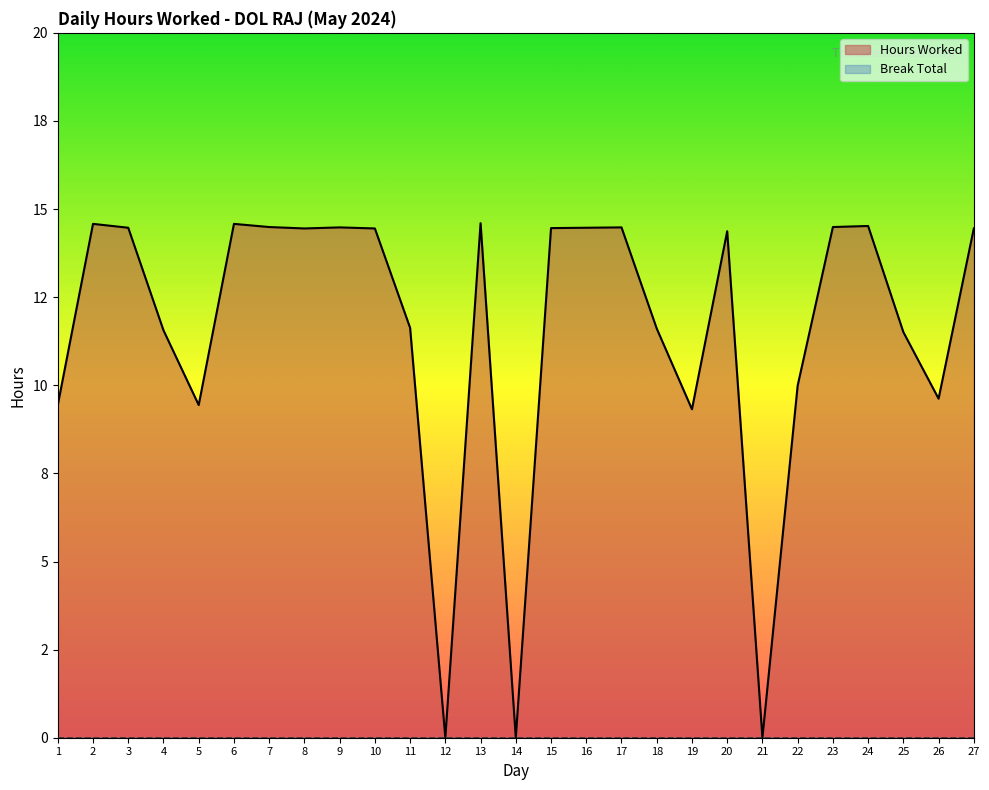

How many points are higher than both their immediate neighbors (excluding endpoints)?

7